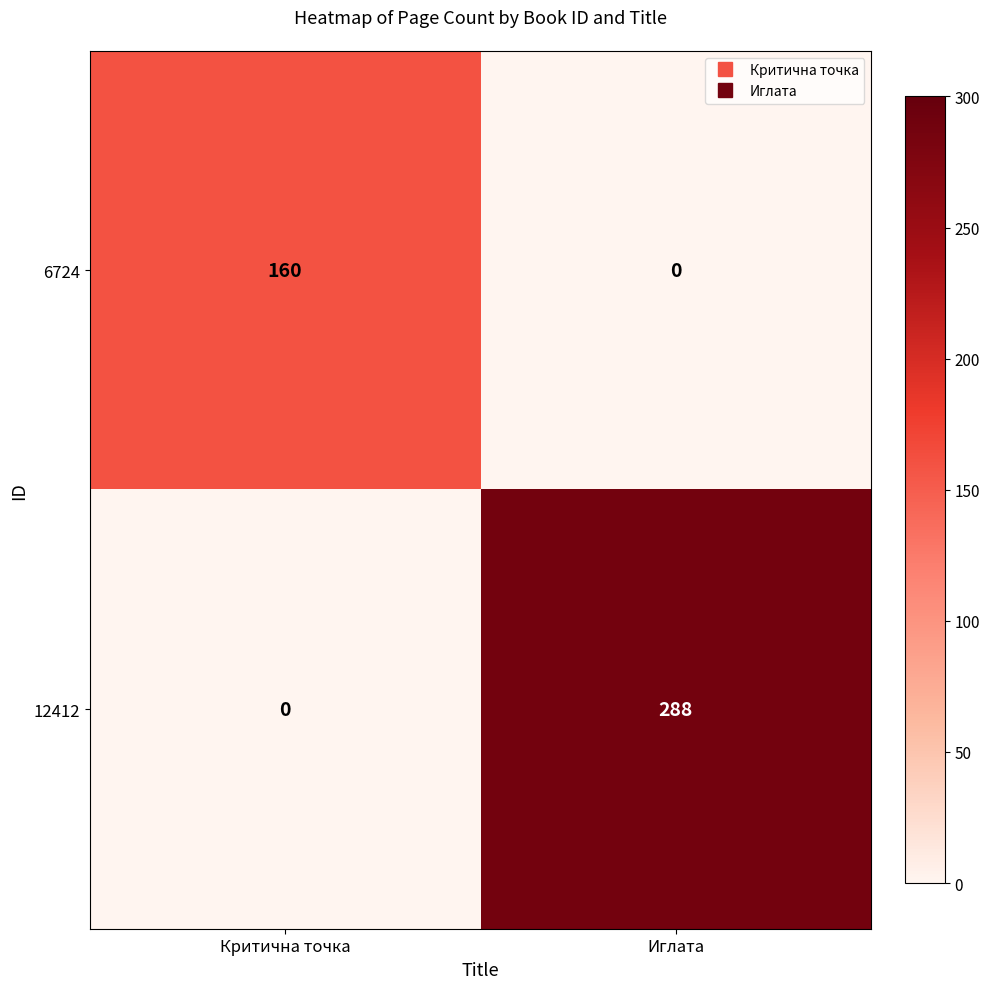

Which series has the widest spread of values?

12412